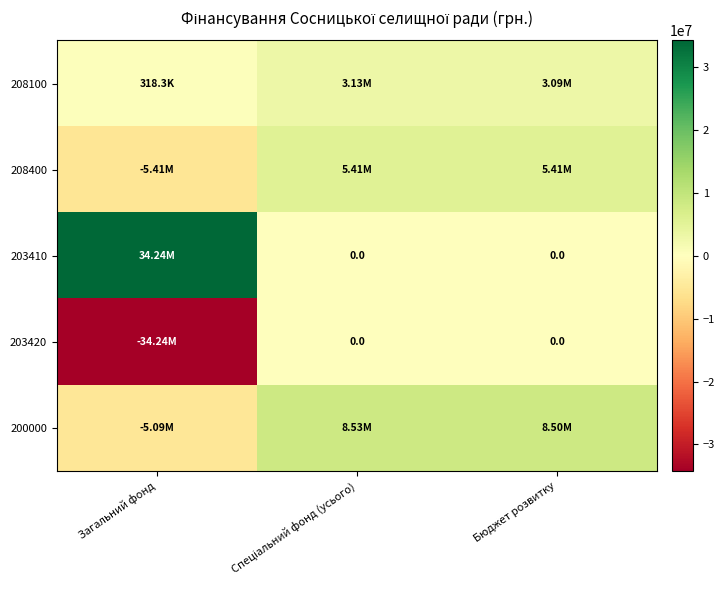

What is the spread (max minus min) of values at Бюджет розвитку?

8498462.8